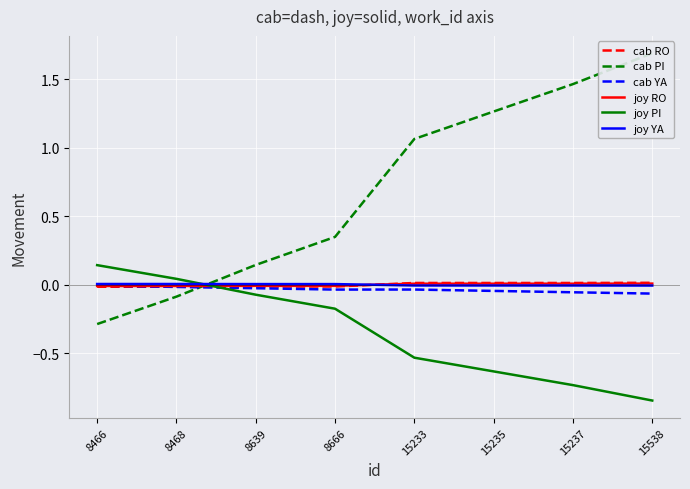

What are all the series names shown in the legend?

cab RO, cab PI, cab YA, joy RO, joy PI, joy YA